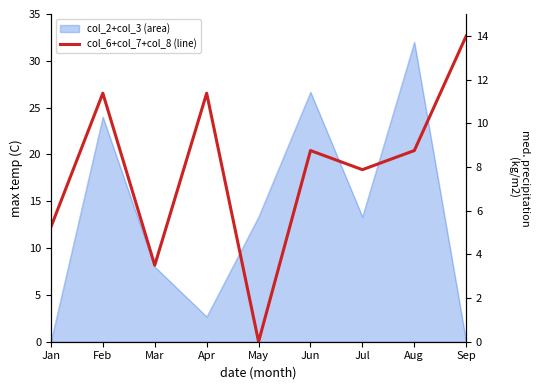

Rank the categories by value from lowest to highest.

May, Mar, Jan, Jul, Jun, Aug, Feb, Apr, Sep